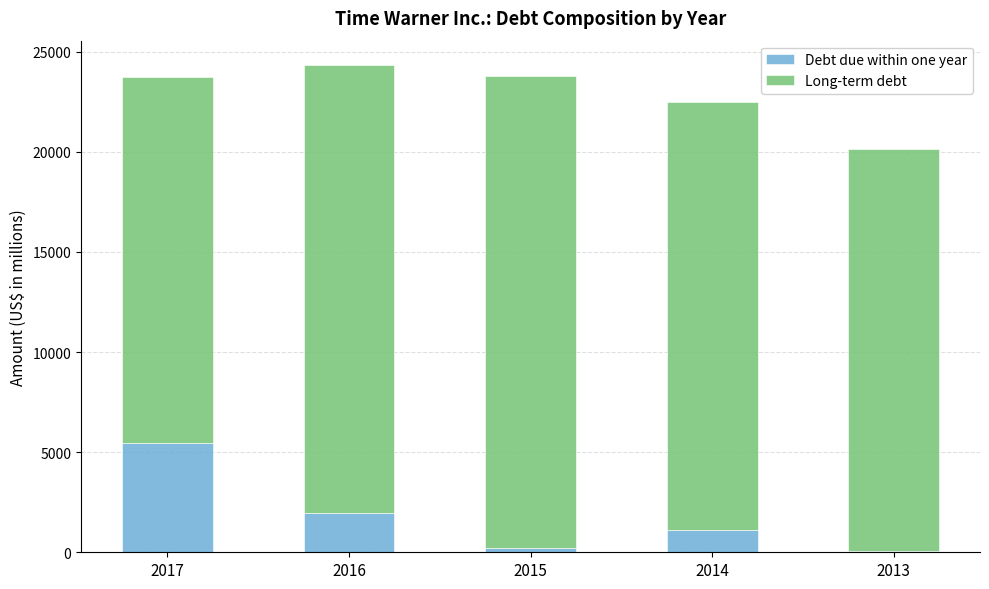

Where is Debt due within one year nearest to the value 2758?

2016